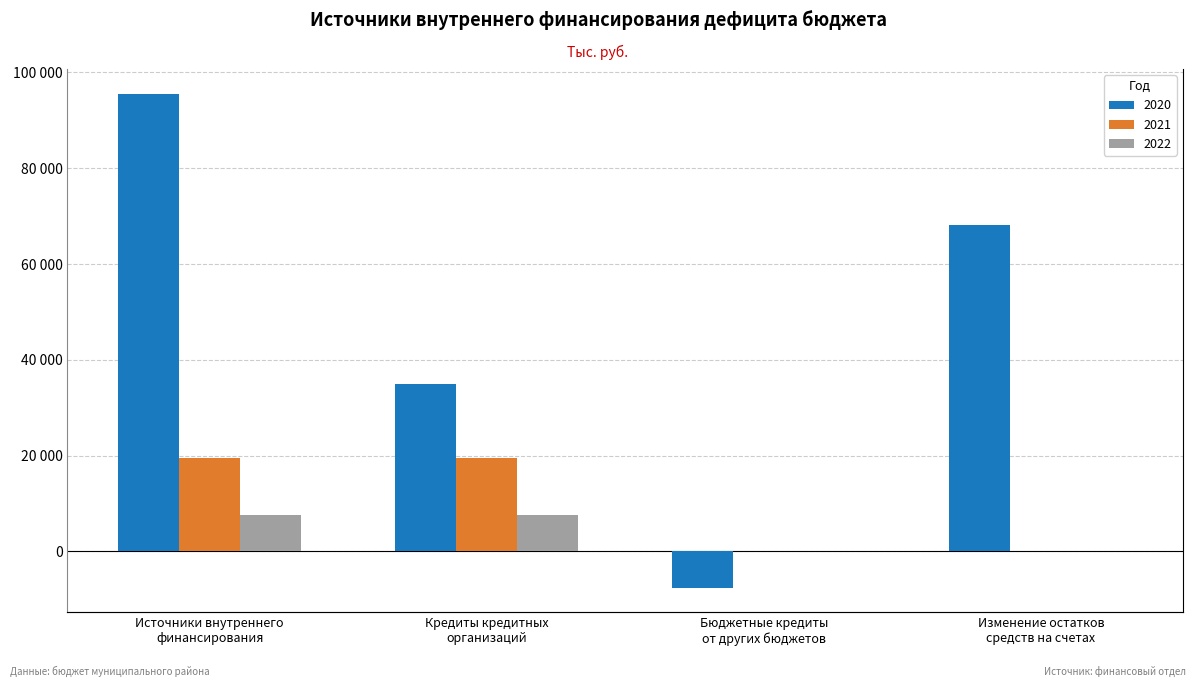

What is the sum of the 2021 values at Изменение остатков
средств на счетах and Кредиты кредитных
организаций?

7525.7